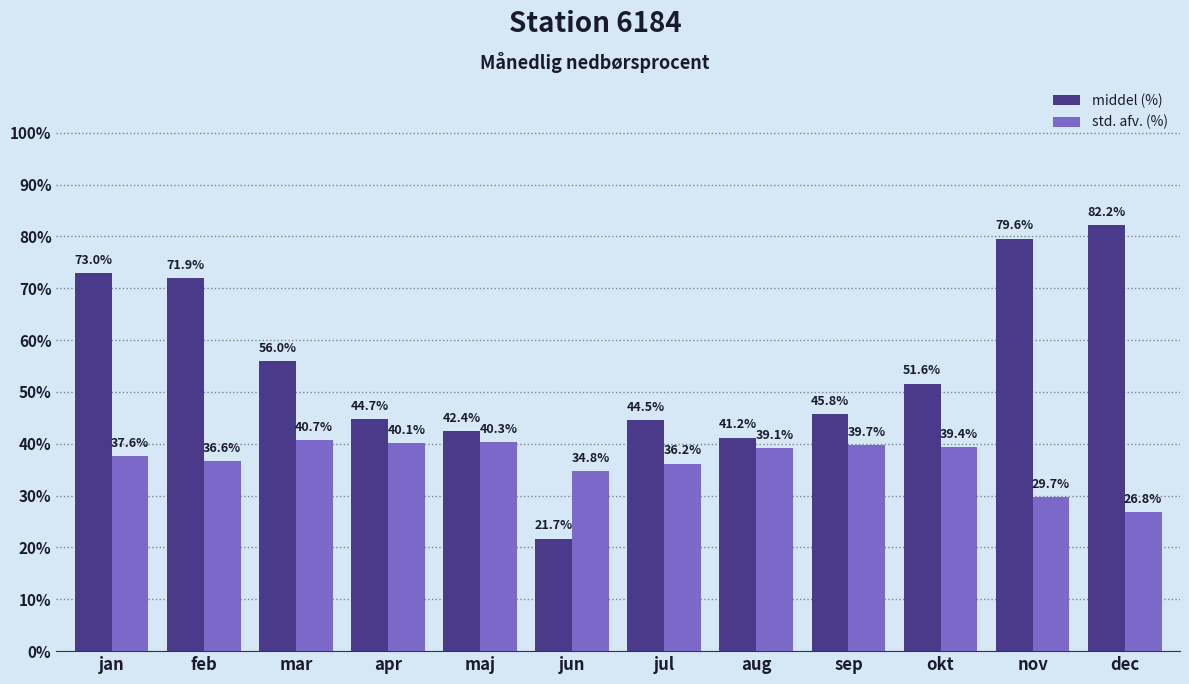

Is it true that middel (%) equals 13.0 at sep?

False